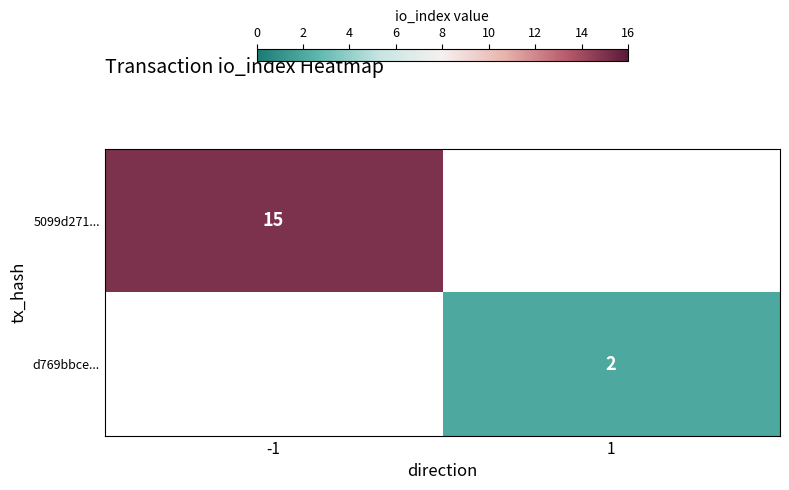

The value of 5099d271... at -1 is 5. True or false?

False